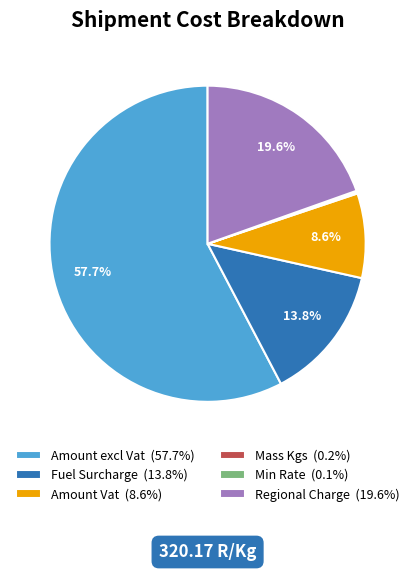

True or false: Regional Charge accounts for 12% of the total.

False